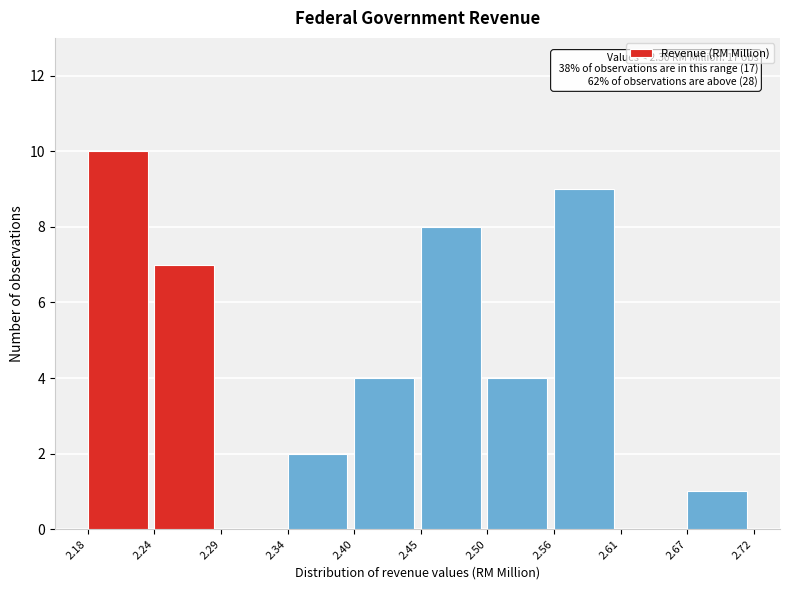

Over which range of the x-axis is the bar tallest?

2.18 to 2.24